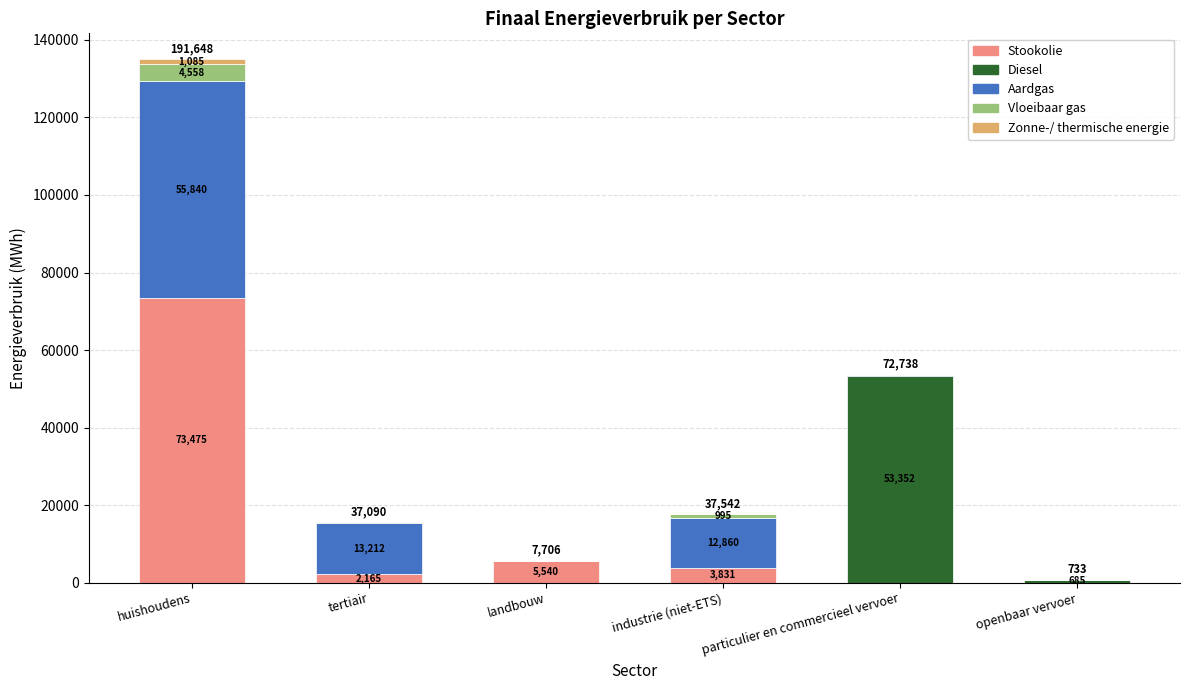

What is the maximum value for Stookolie?

73474.9